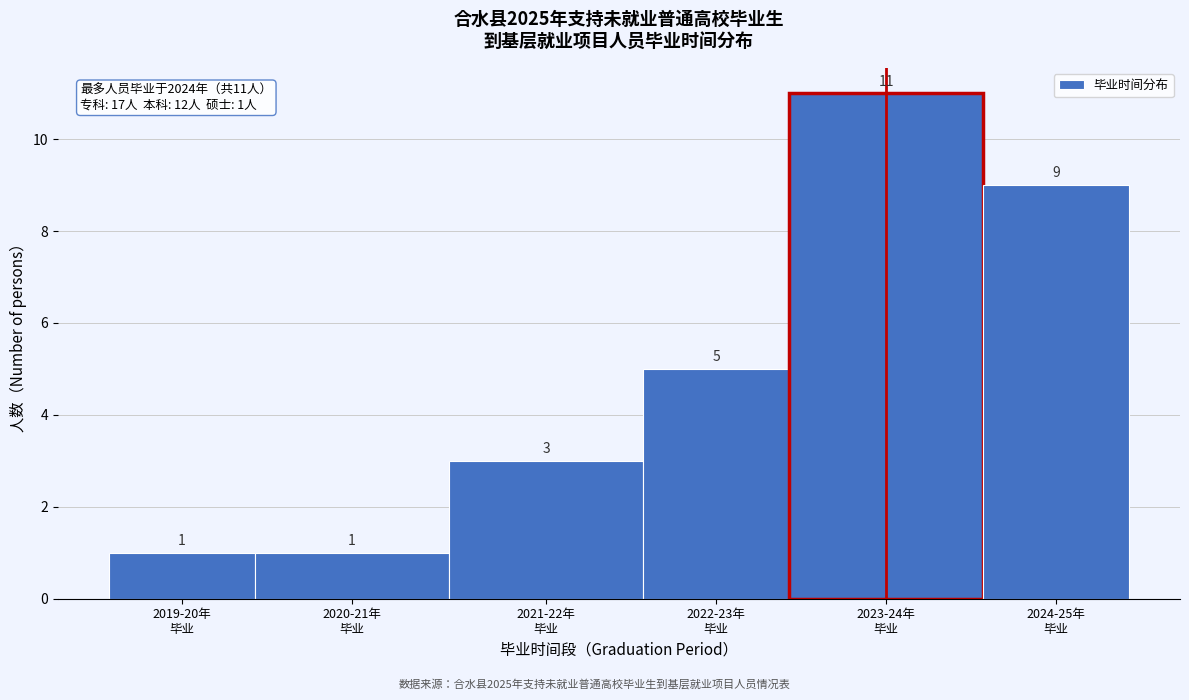

Reading left to right, extract all data points from this chart.

1	1	3	5	11	9